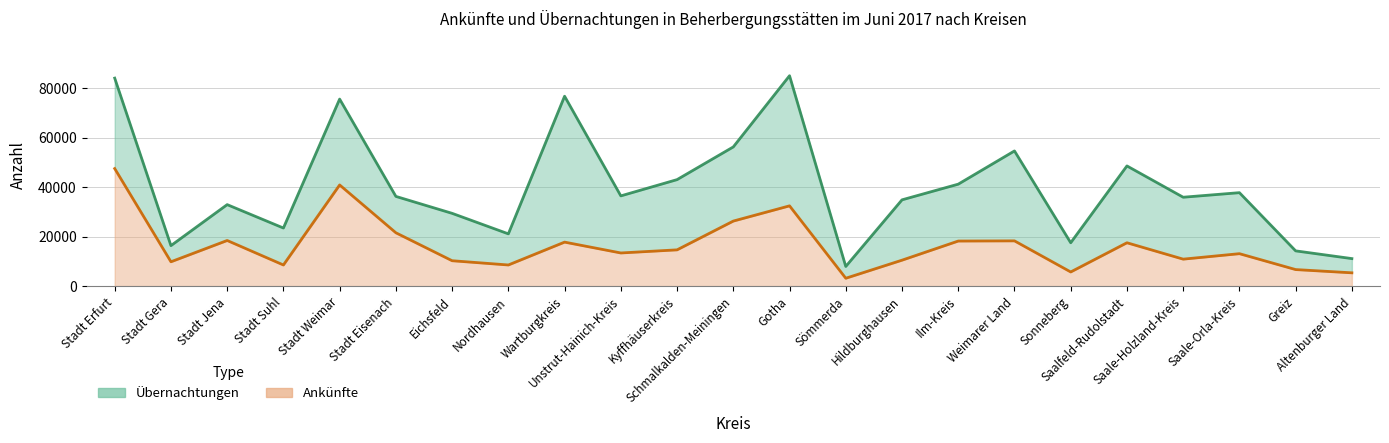

Rank the series by their average value, from lowest to highest.

Ankünfte, Übernachtungen